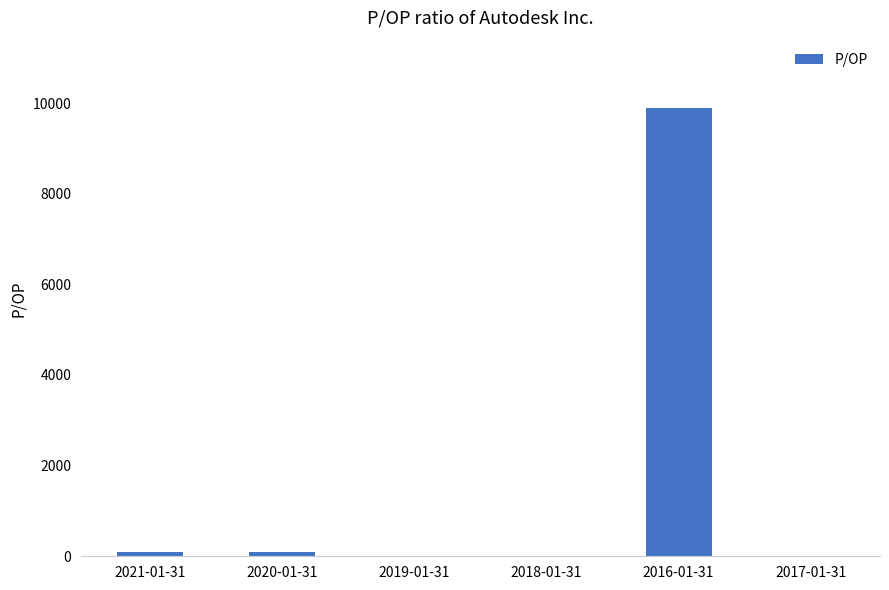

What is the sum of all values?

10080.0